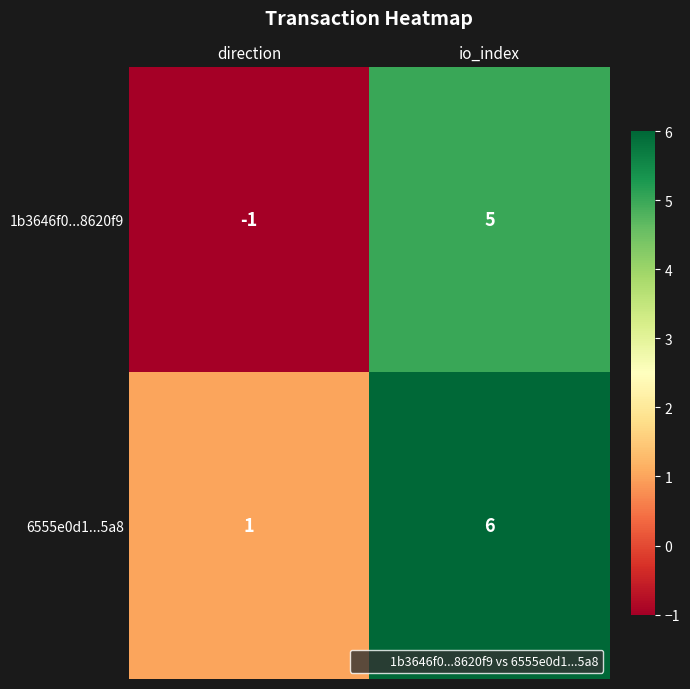

What is the total value across all series at io_index?

11